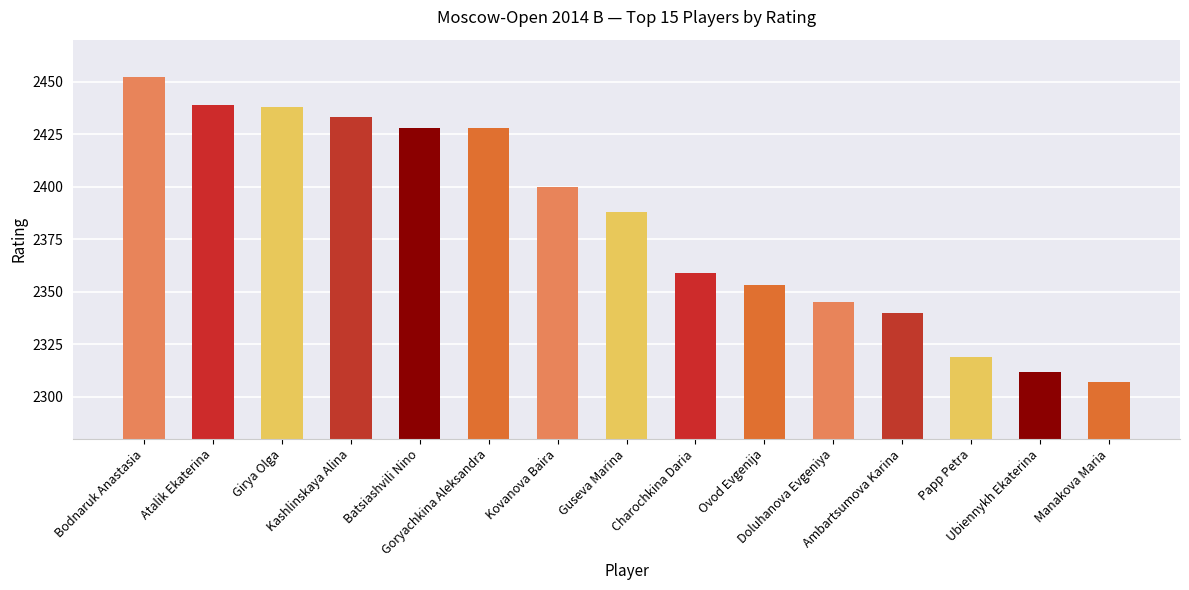

What is the smallest value displayed?

2307